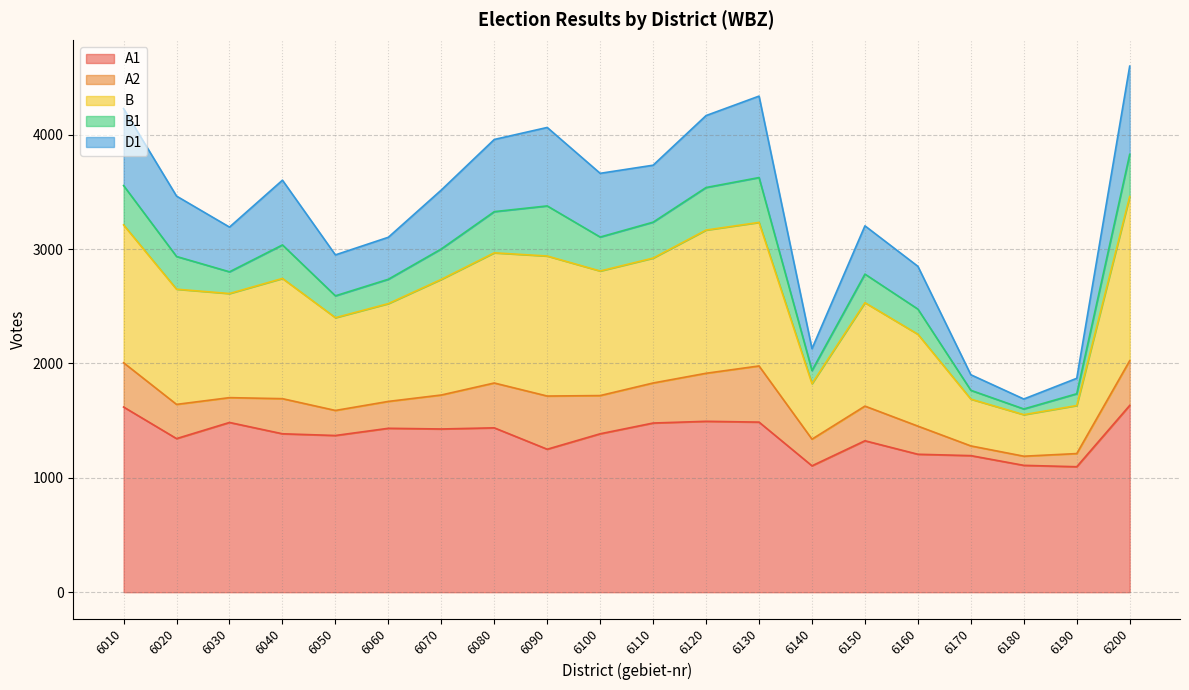

What is the total value across all series at 6040?

3602